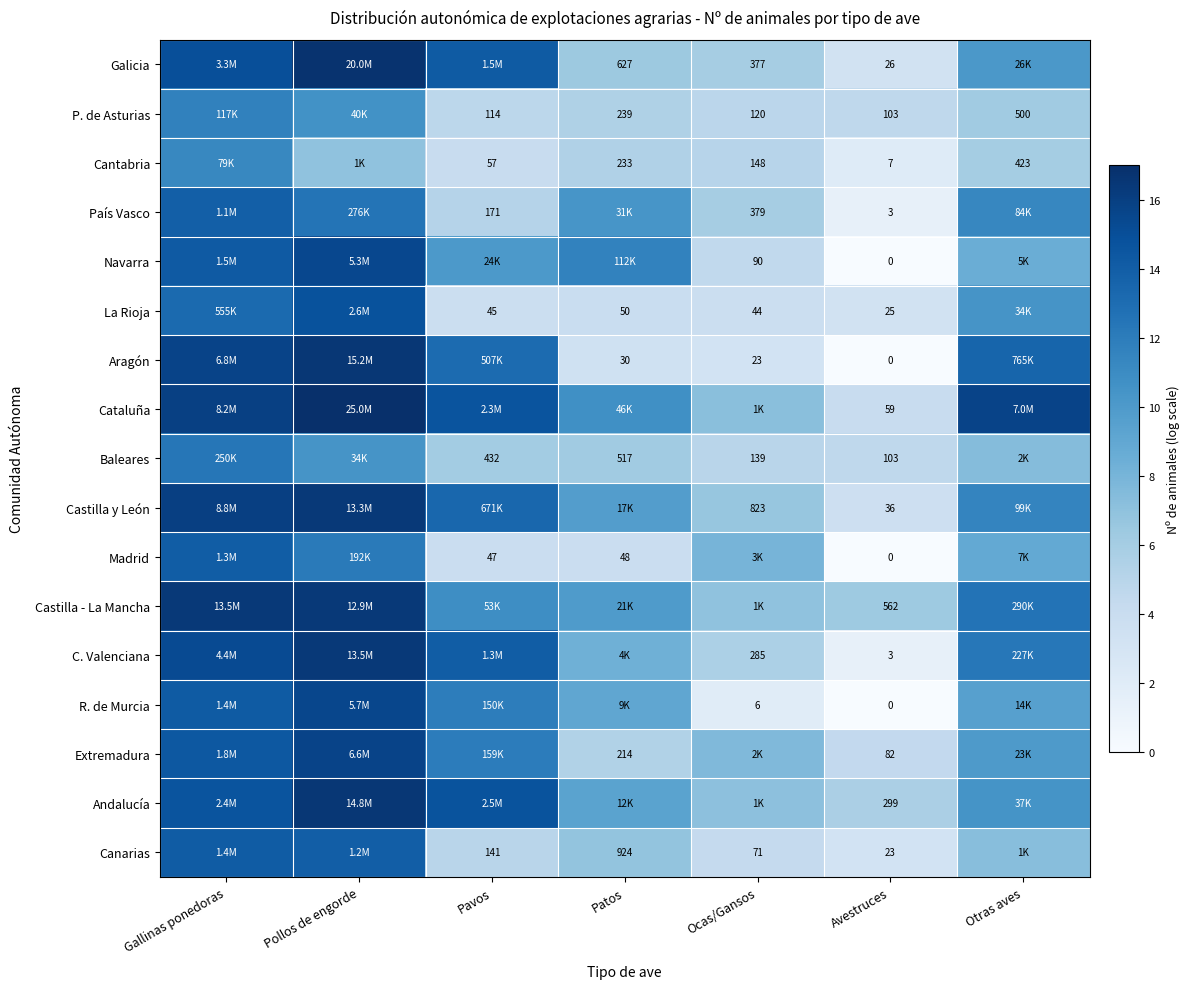

At which label does Andalucía first exceed 10?

Gallinas ponedoras